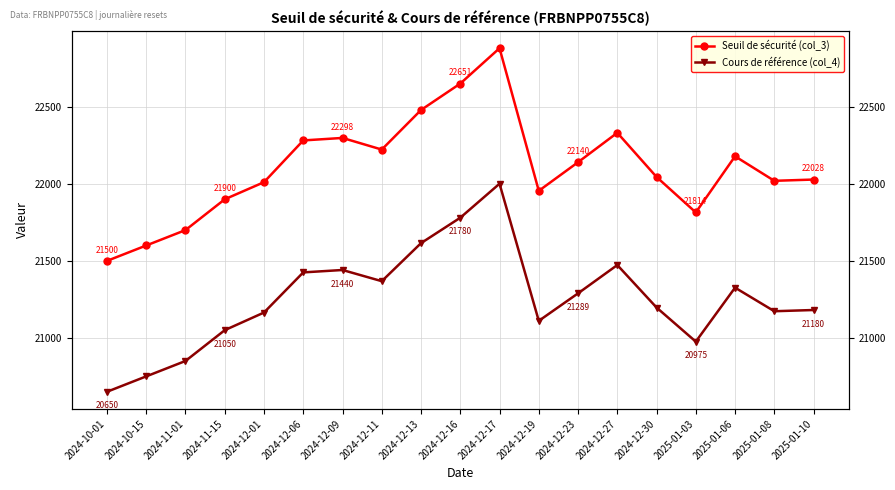

Rank the categories by Cours de référence (col_4) value from highest to lowest.

2024-12-17, 2024-12-16, 2024-12-13, 2024-12-27, 2024-12-09, 2024-12-06, 2024-12-11, 2025-01-06, 2024-12-23, 2024-12-30, 2025-01-10, 2025-01-08, 2024-12-01, 2024-12-19, 2024-11-15, 2025-01-03, 2024-11-01, 2024-10-15, 2024-10-01